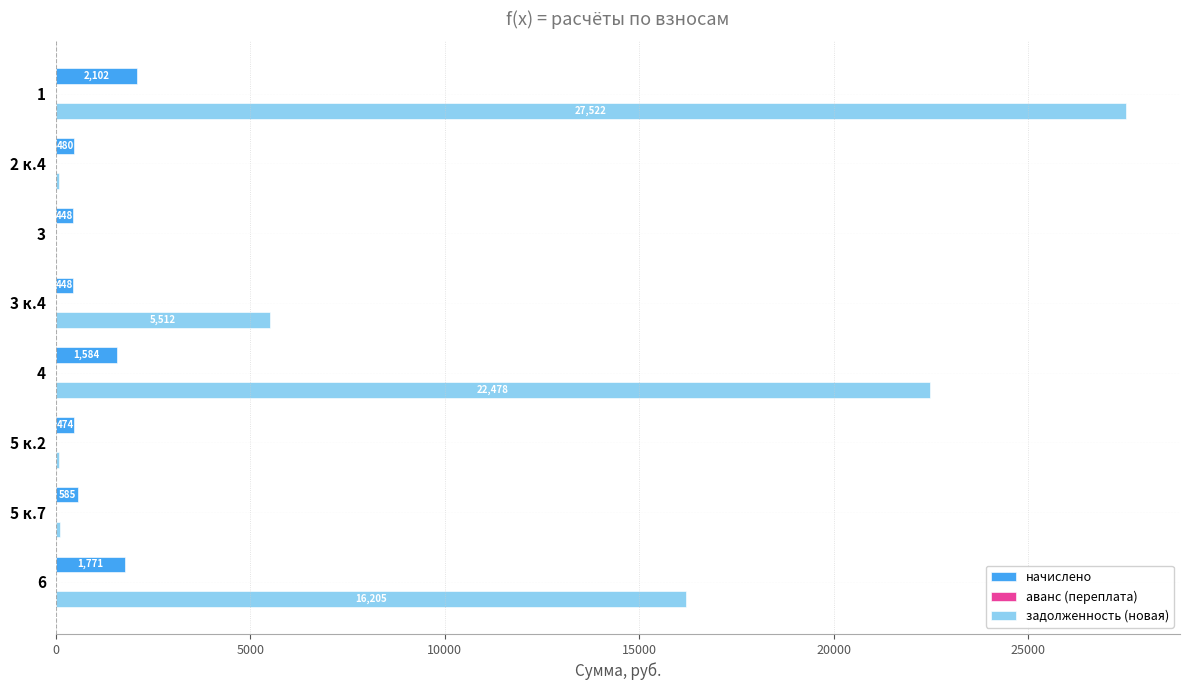

Which series has the largest total across all categories?

задолженность (новая)